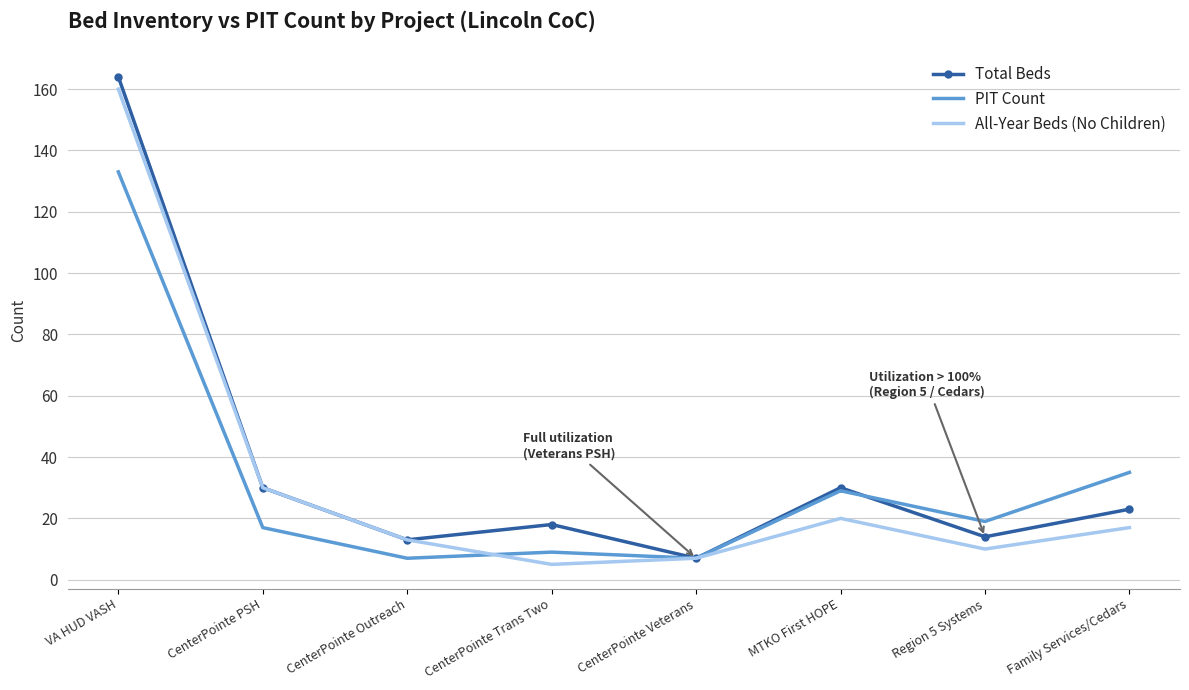

At which category is the sum across all series the highest?

VA HUD VASH